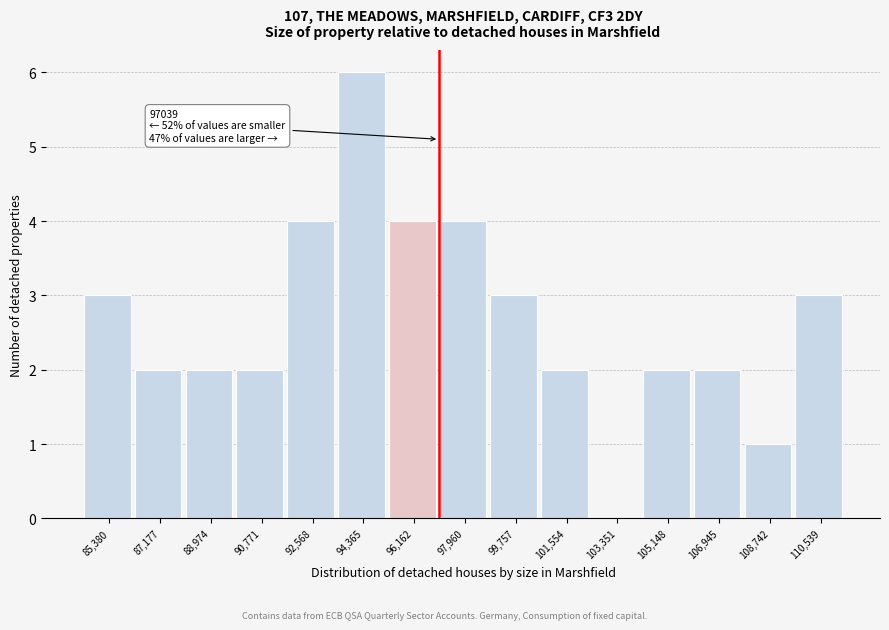

Which range on the x-axis has the tallest bar?

93400 to 95200